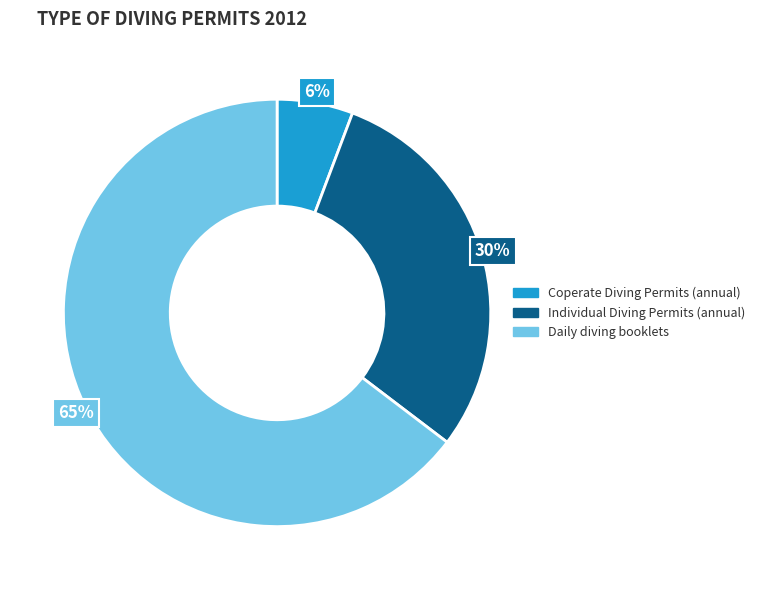

To the nearest percent, what percentage of the pie is Individual Diving Permits (annual)?

30%